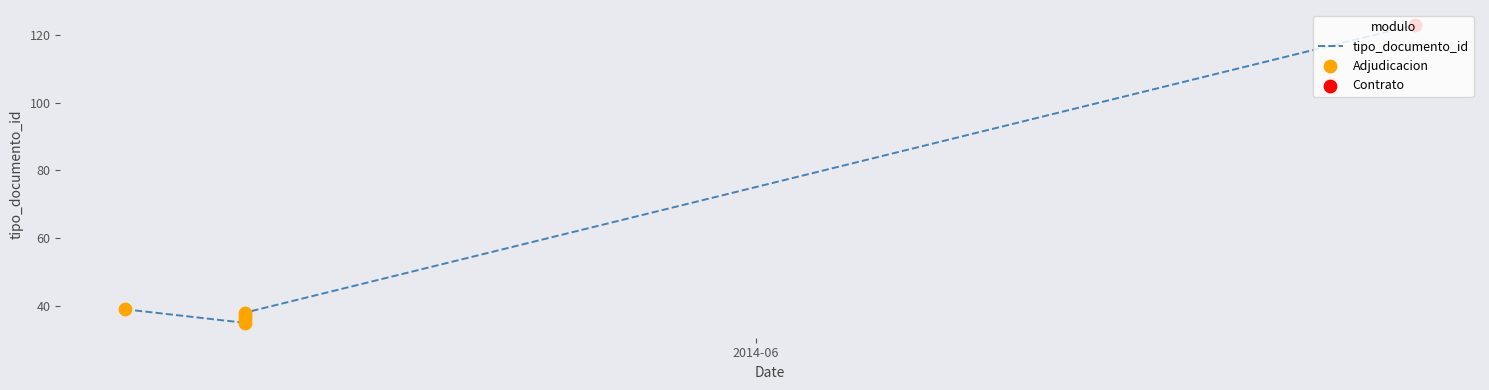

What is the ratio of the value at 2014-05-19 07:34:58 to the value at 2014-06-17 09:02:01?

0.3